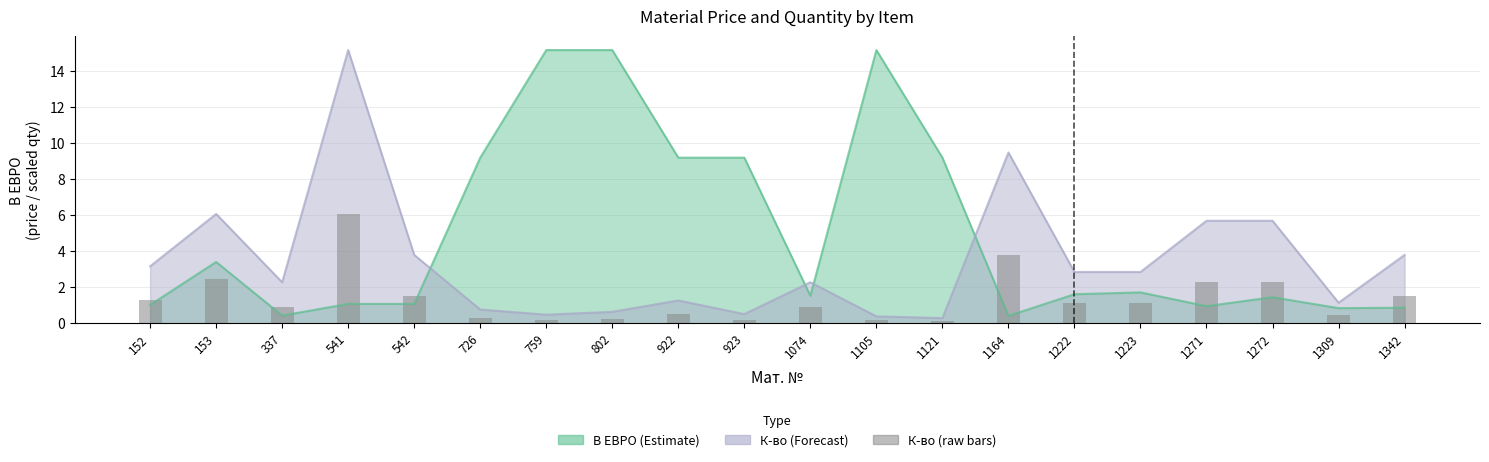

How many data points are less than 1?

10